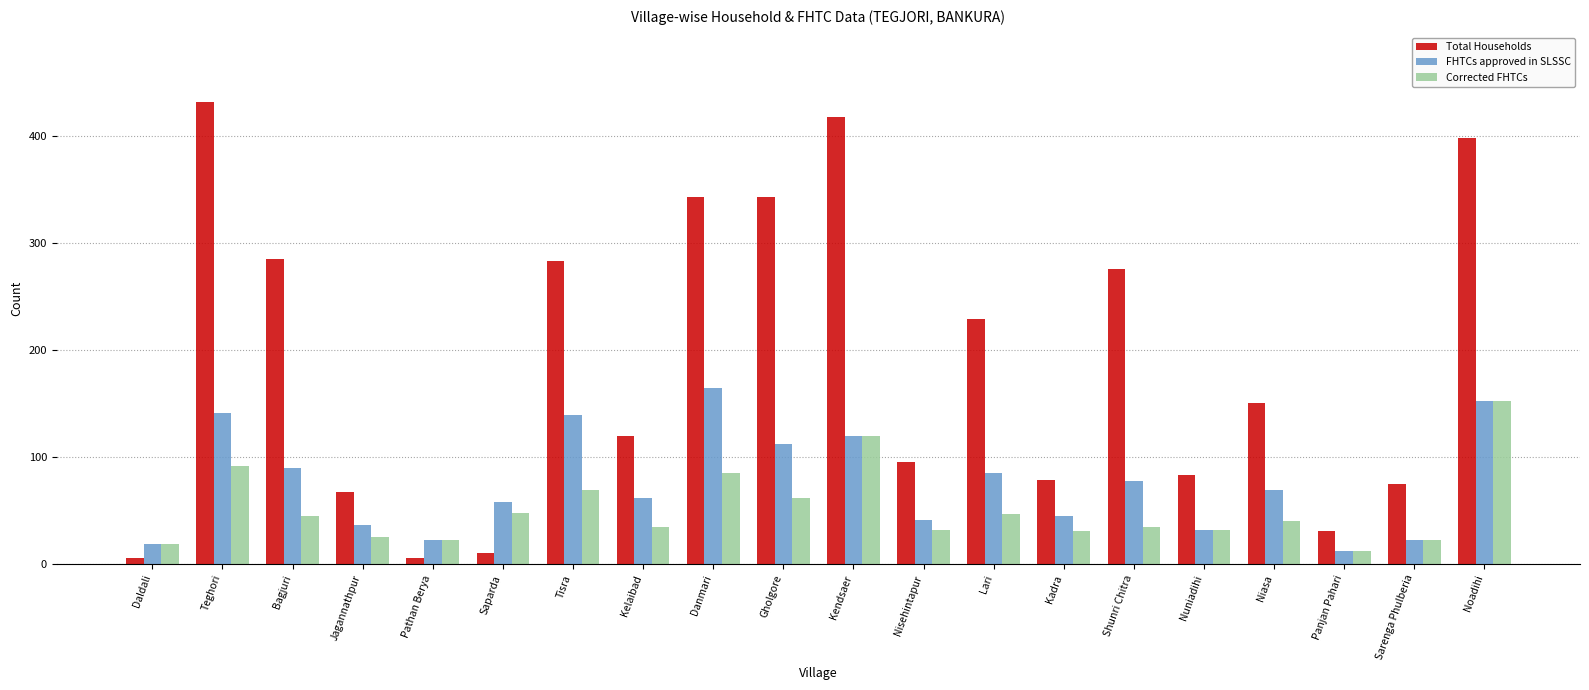

Which series changed the most between Niasa and Noadihi?

Total Households